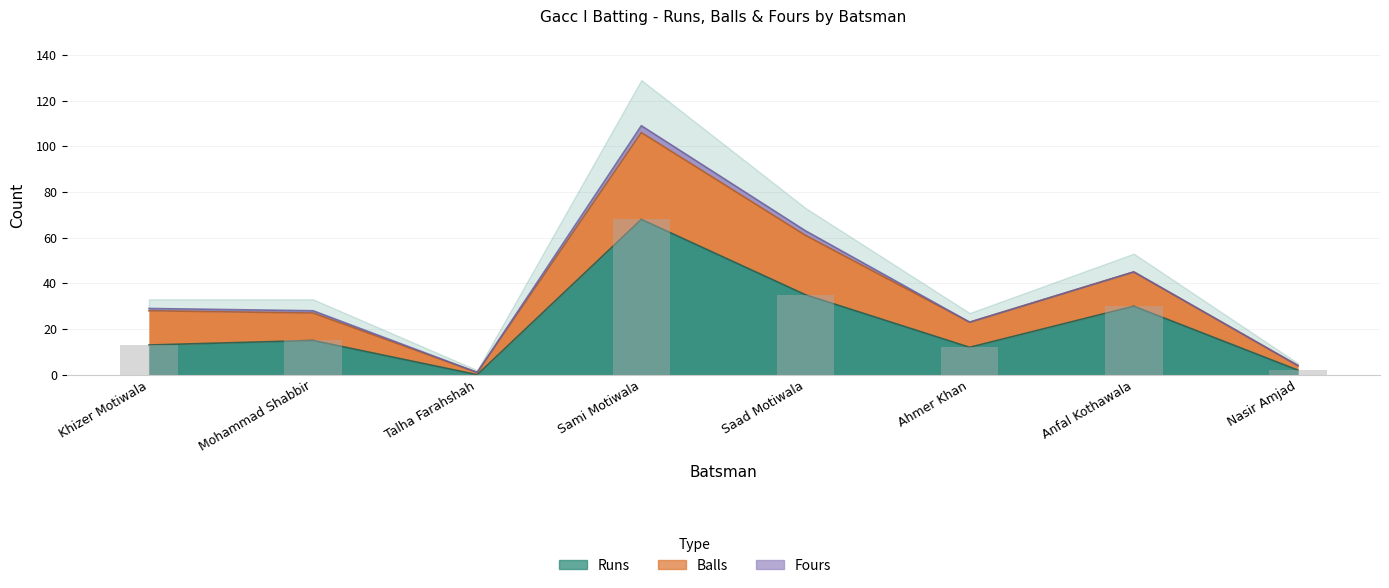

What is the spread (max minus min) of values at Khizer Motiwala?

16